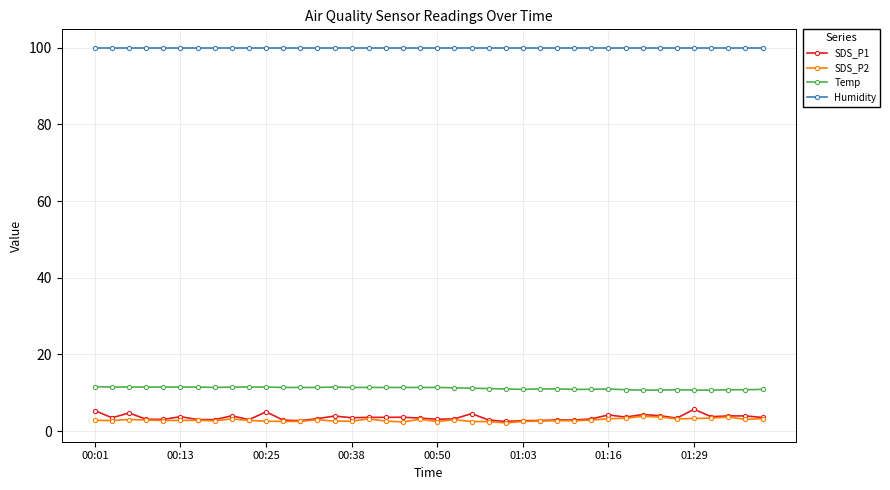

Which series has the widest spread of values?

SDS_P1